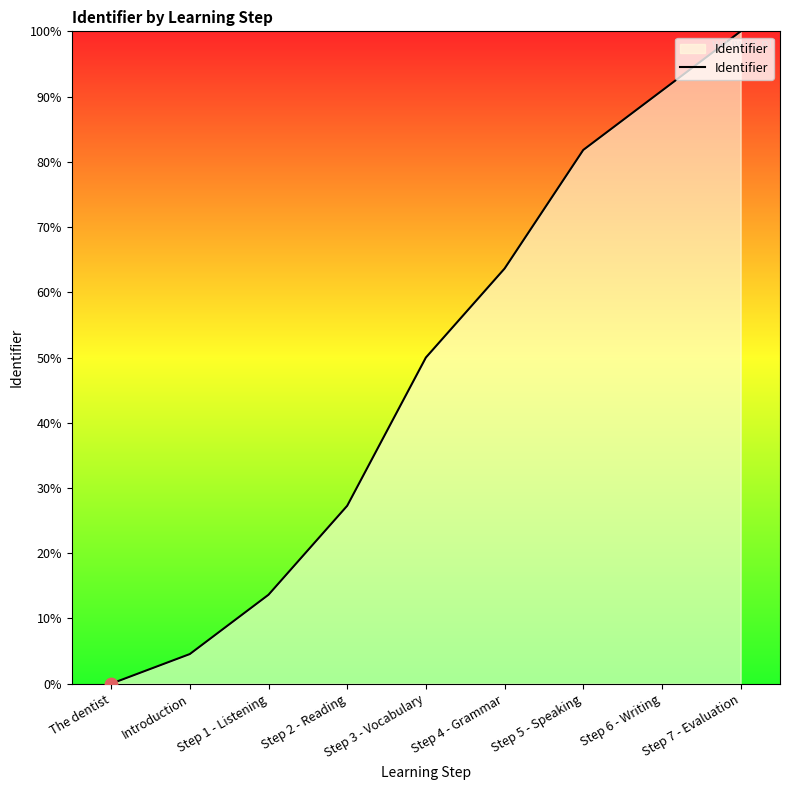

What is the change in value from Introduction to Step 7 - Evaluation?

+95.5